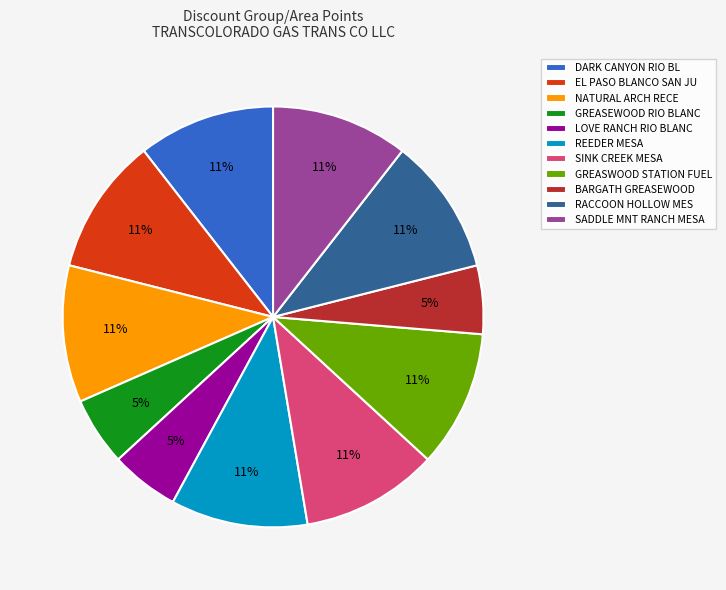

How many segments does this pie chart have?

11